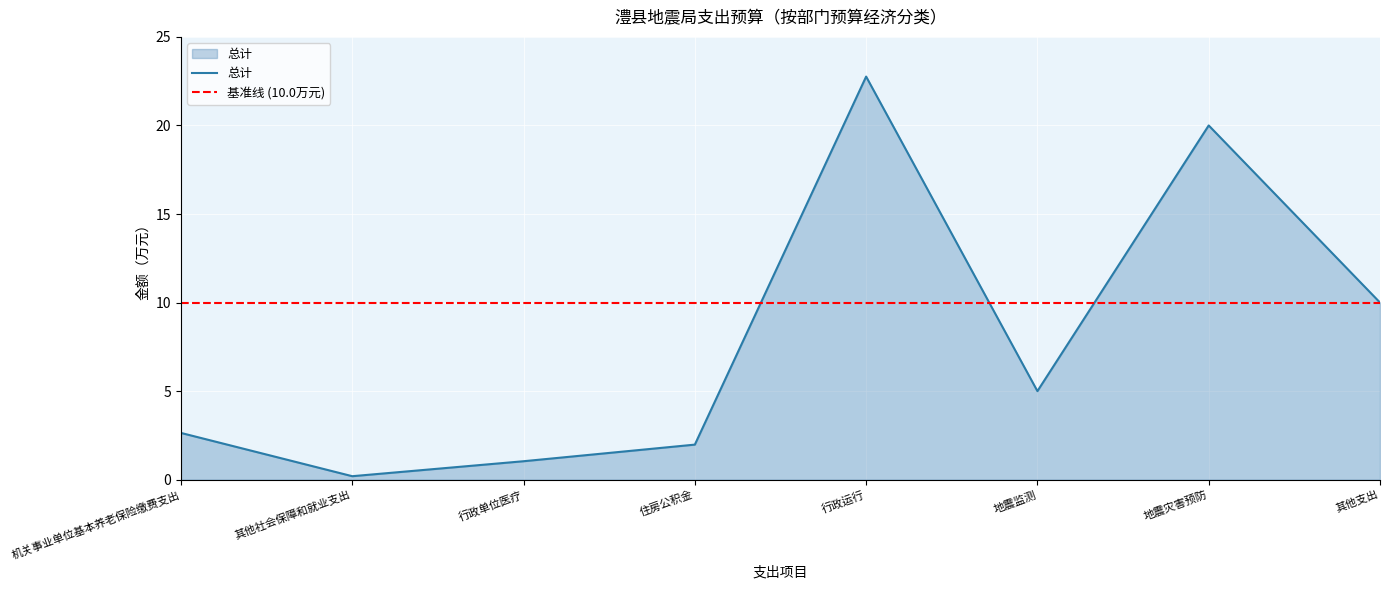

Where is the data nearest to the value 11?

其他支出